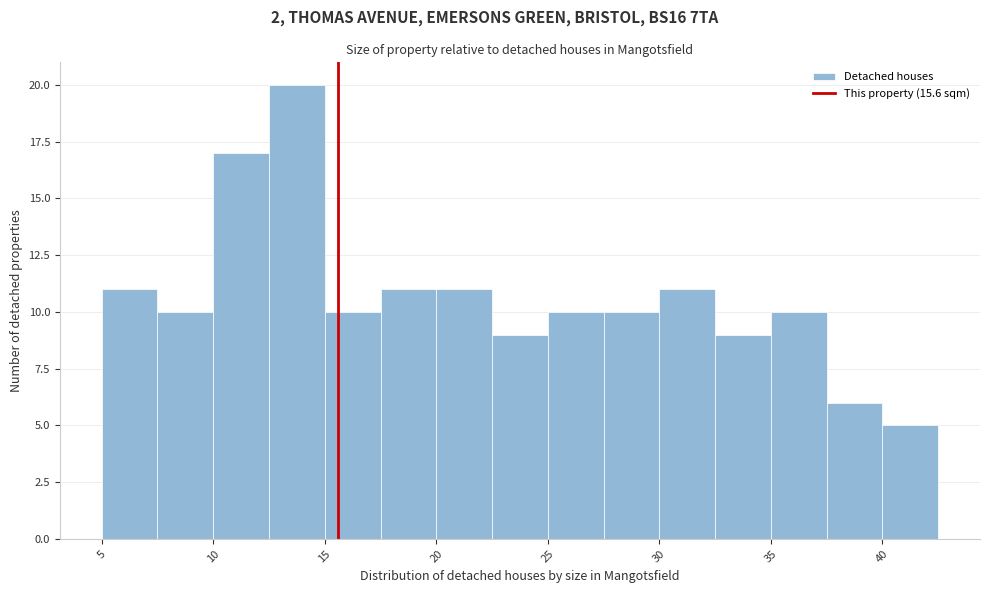

Reading left to right, transcribe this chart: for each bar, give the range it covers on the x-axis and its height. The values are not printed on the chart, so give them approximately, as read against the axis.

5.0 to 7.5: 11
7.5 to 10.0: 10
10.0 to 12.5: 17
12.5 to 15.0: 20
15.0 to 17.5: 10
17.5 to 20.0: 11
20.0 to 22.5: 11
22.5 to 25.0: 9
25.0 to 27.5: 10
27.5 to 30.0: 10
30.0 to 32.5: 11
32.5 to 35.0: 9
35.0 to 37.5: 10
37.5 to 40.0: 6
40.0 to 42.5: 5